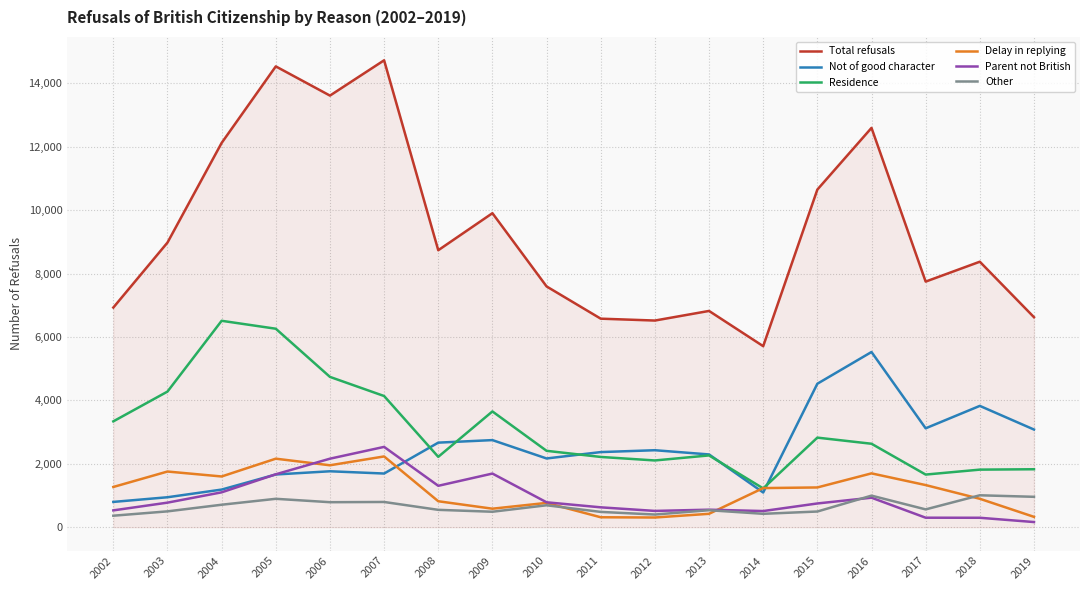

What is the minimum value for Parent not British?

163